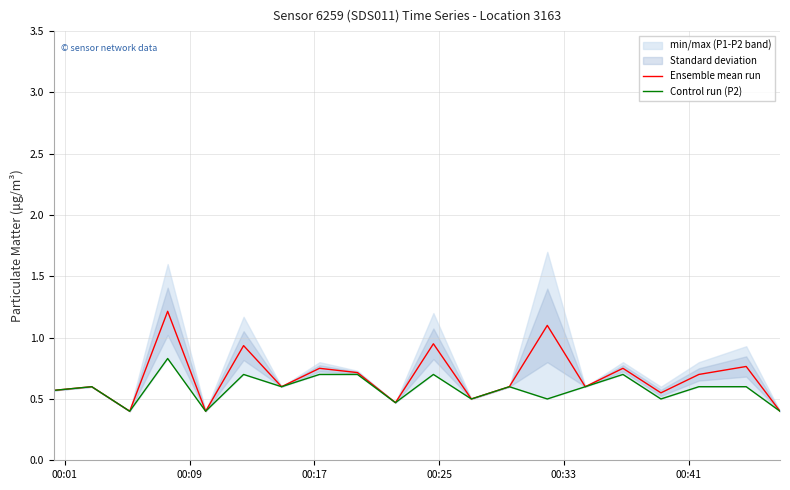

True or false: Control run (P2) and Ensemble mean run cross at least once.

False